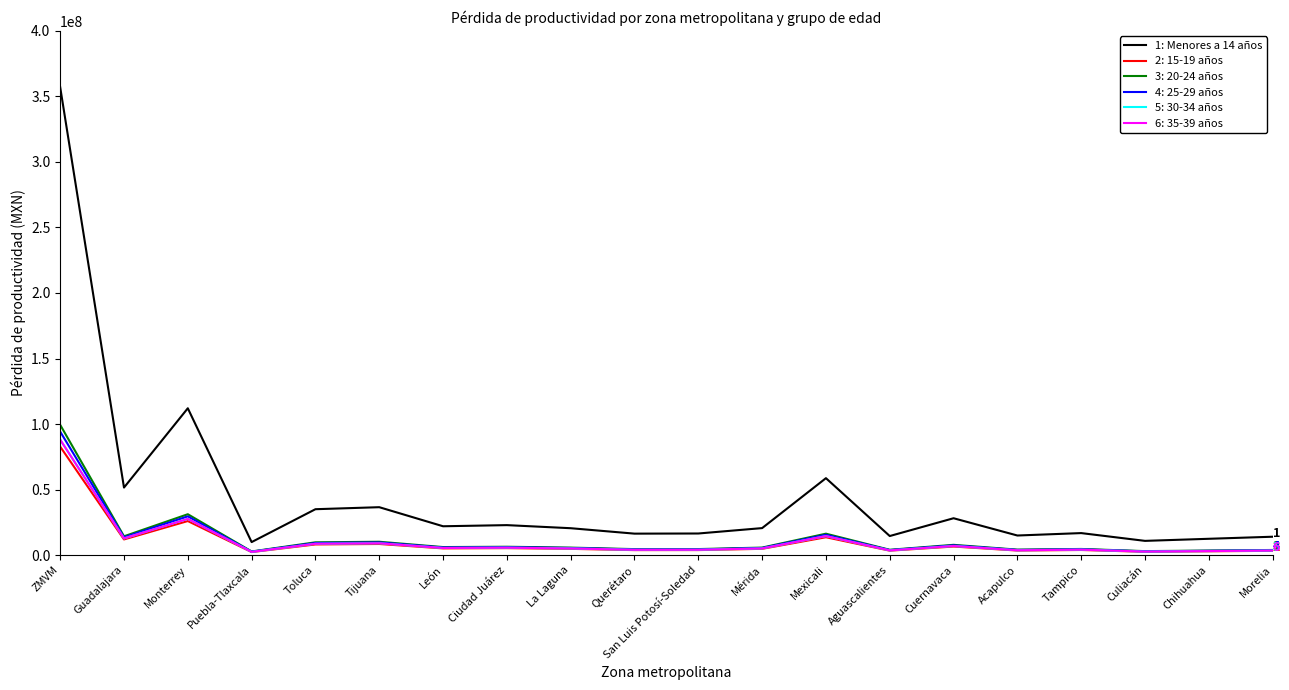

At which category is the sum across all series the highest?

ZMVM